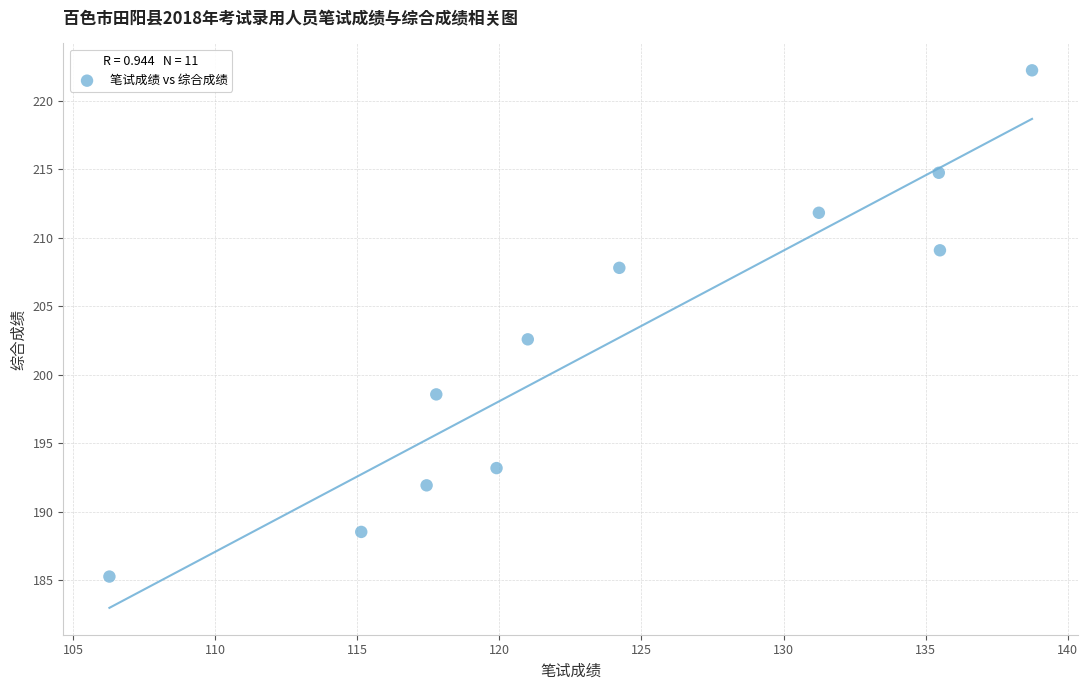

What is the range of Y values (max minus min)?

37.0